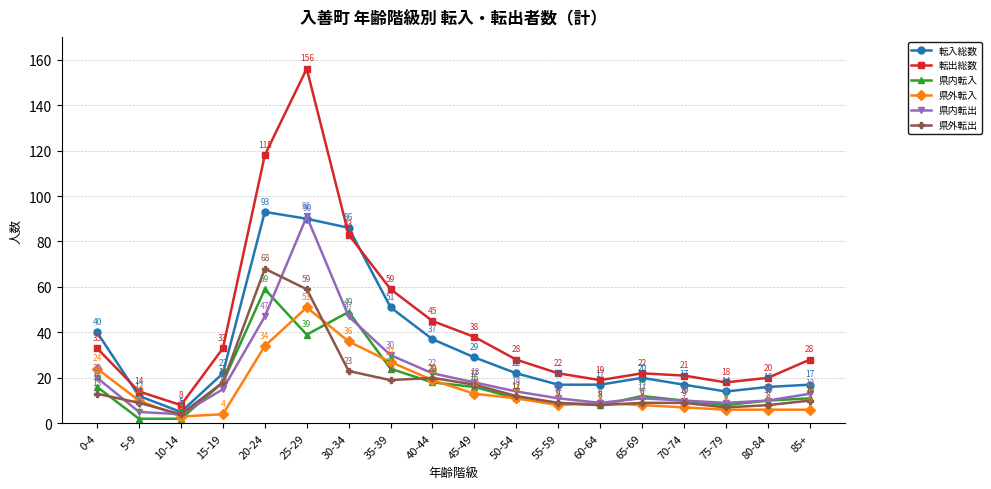

How many interior local peaks does the 転入総数 series have?

2